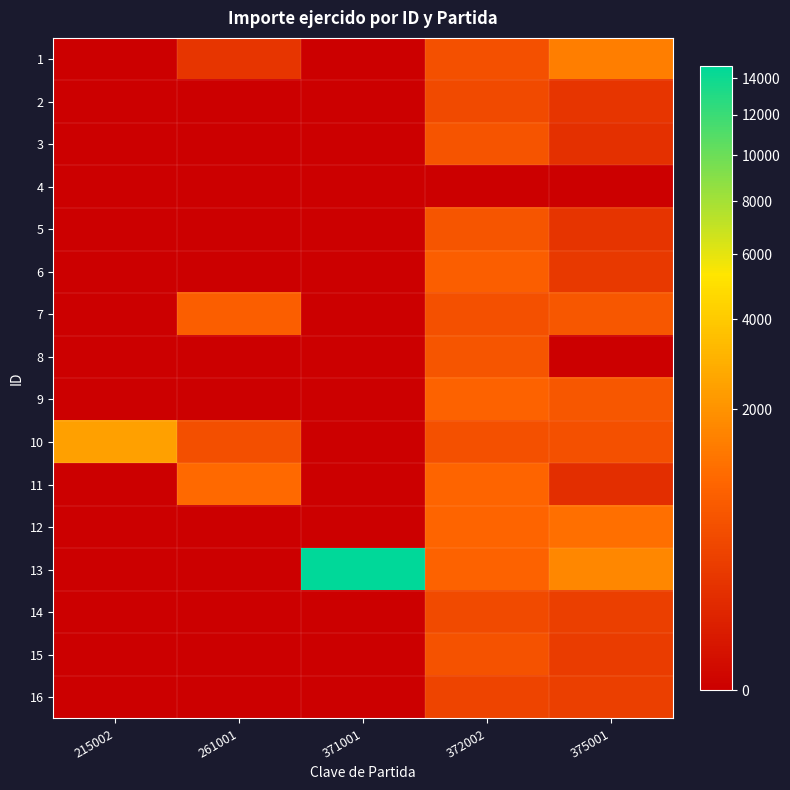

What is the difference between the highest and lowest values at 372002?

912.0